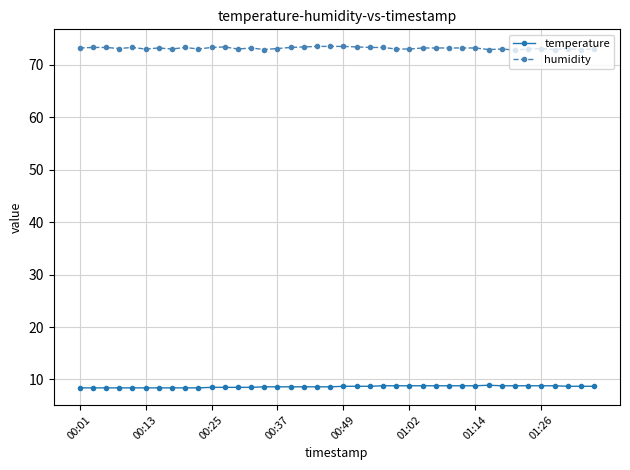

What is the greatest value displayed?

73.5